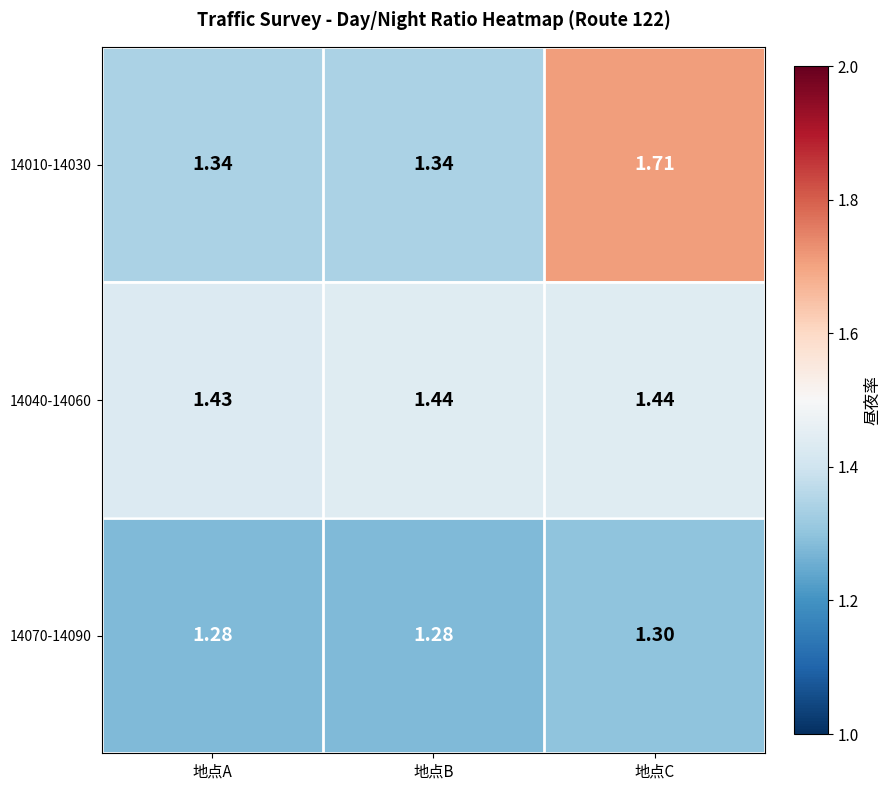

Is the value of 14010-14030 at 地点C greater than the value of 14070-14090 at 地点B?

Yes